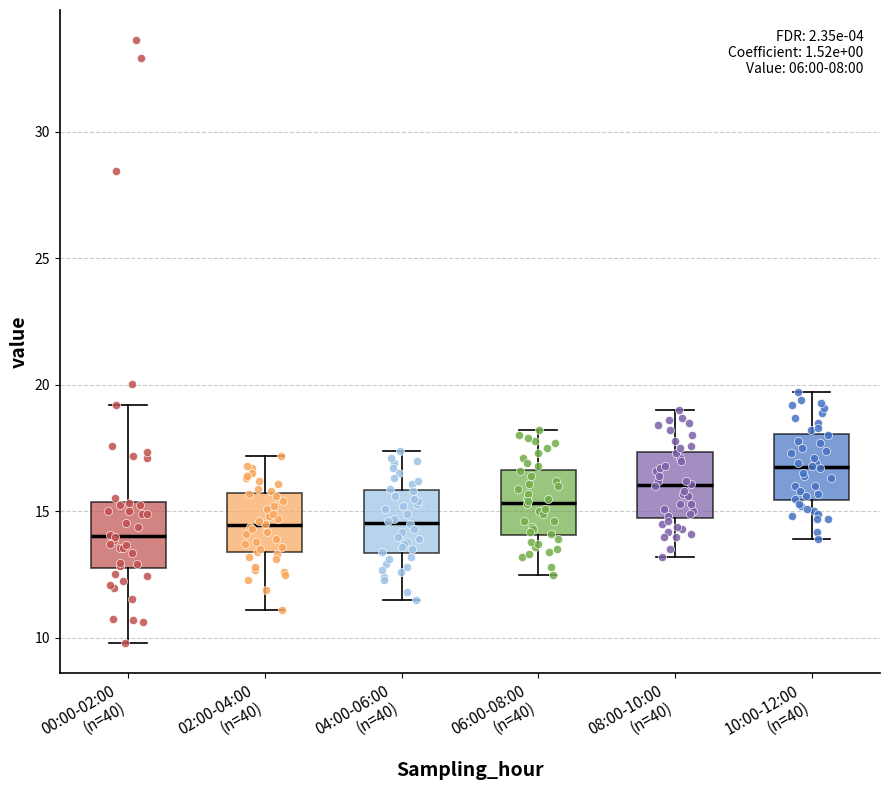

Which box has the highest median line?

10:00-12:00 (n=40)